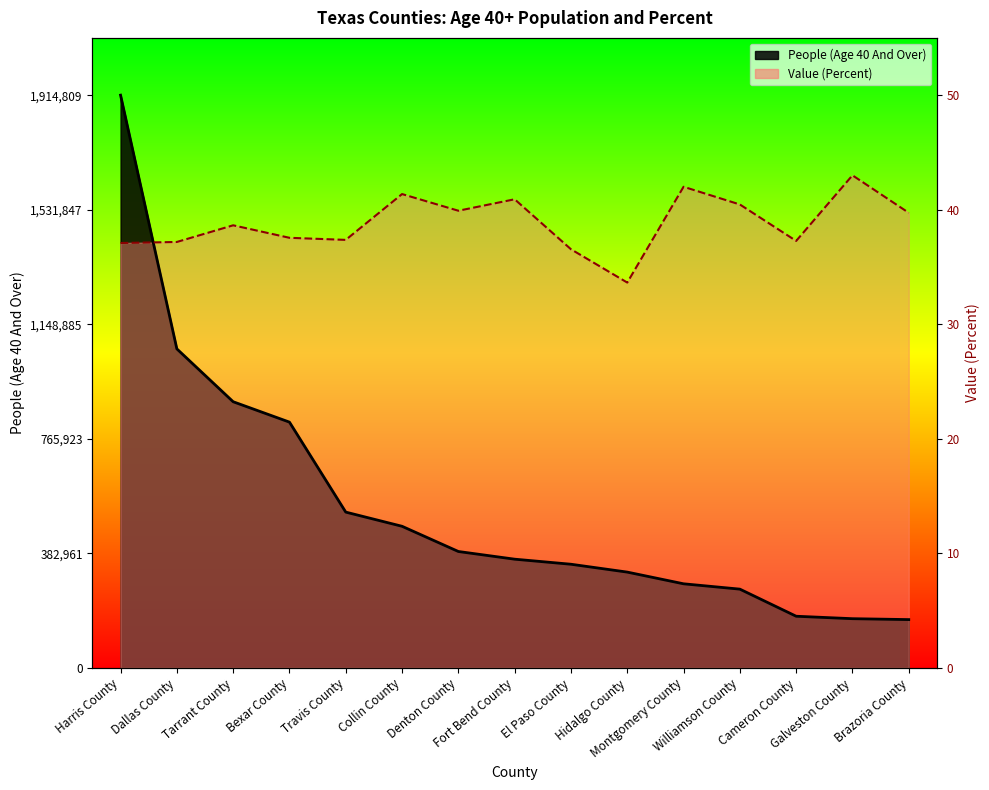

What is the difference between the second highest and minimum values in the People (Age 40 And Over) series?

905248.0